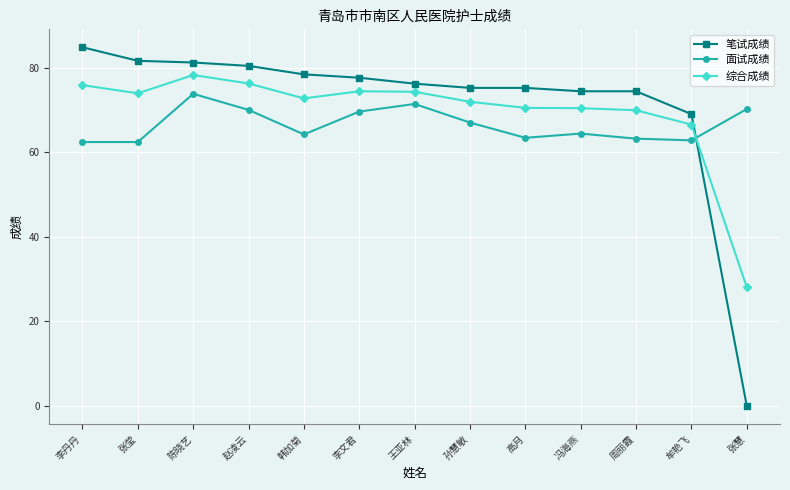

What value does the 综合成绩 series have at 李文君?

74.4